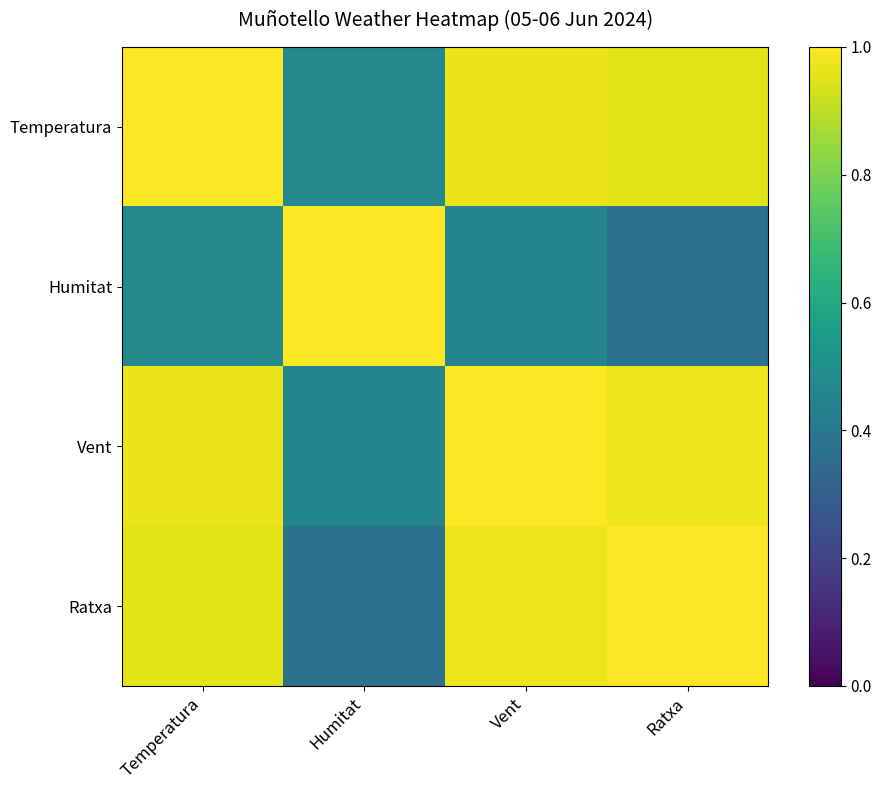

At how many categories does at least one series exceed 0?

4